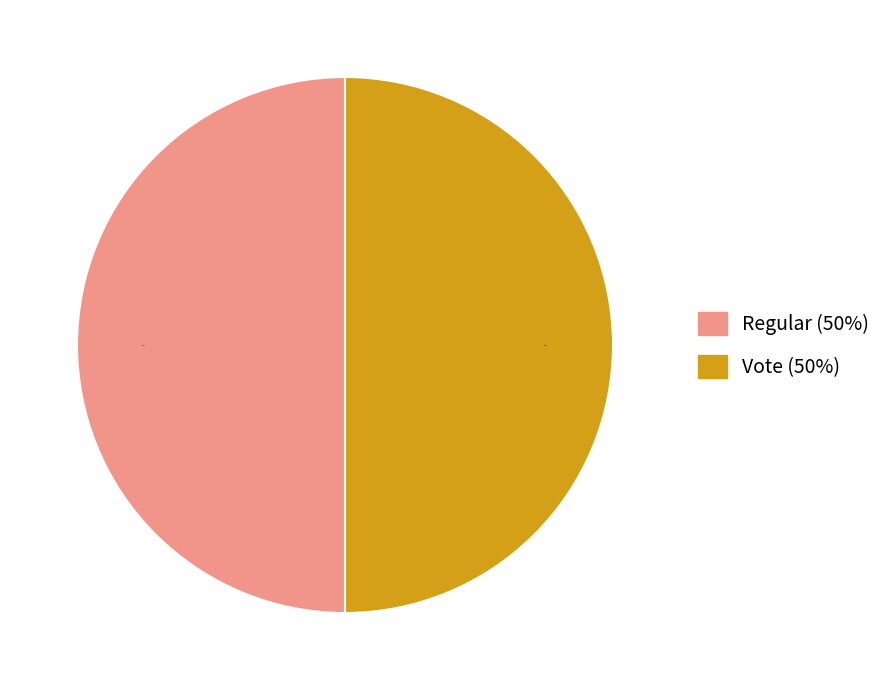

True or false: Regular (50%) accounts for 50% of the total.

True